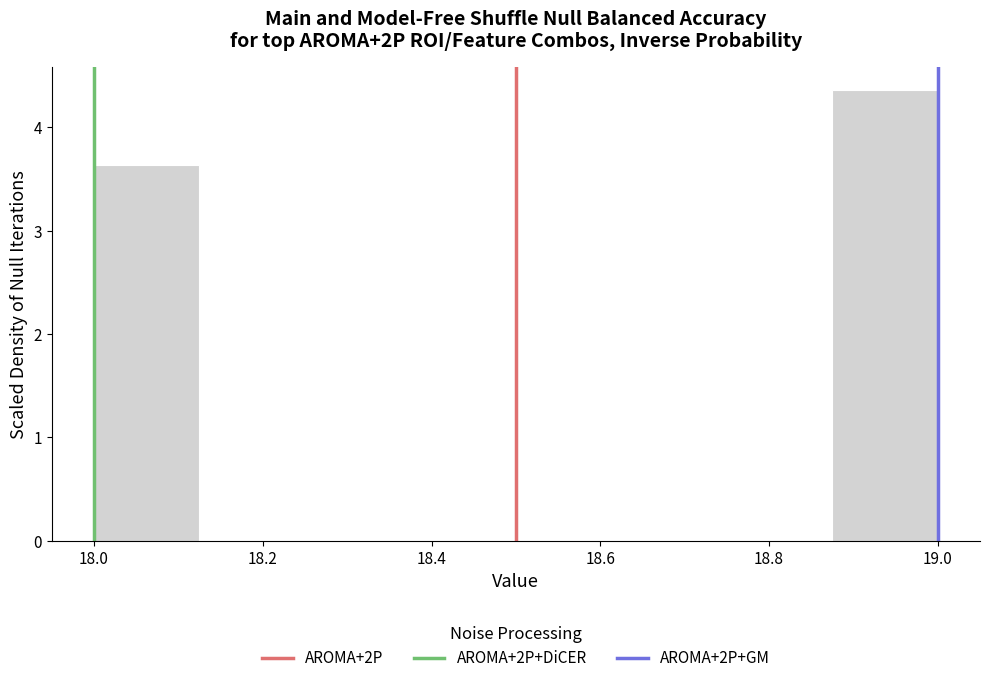

Reading left to right, transcribe this chart: for each bar, give the range it covers on the x-axis and its height. Neither the bar edges nor the heights are printed on the chart, so give them approximately, as read against the axes.

18.000 to 18.125: 3.6
18.125 to 18.250: 0
18.250 to 18.375: 0
18.375 to 18.500: 0
18.500 to 18.625: 0
18.625 to 18.750: 0
18.750 to 18.875: 0
18.875 to 19.000: 4.4